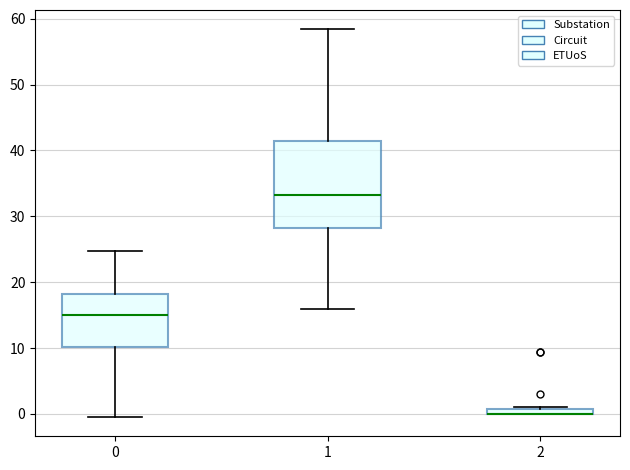

Comparing the boxes themselves (not the whiskers), which one is the tallest?

1